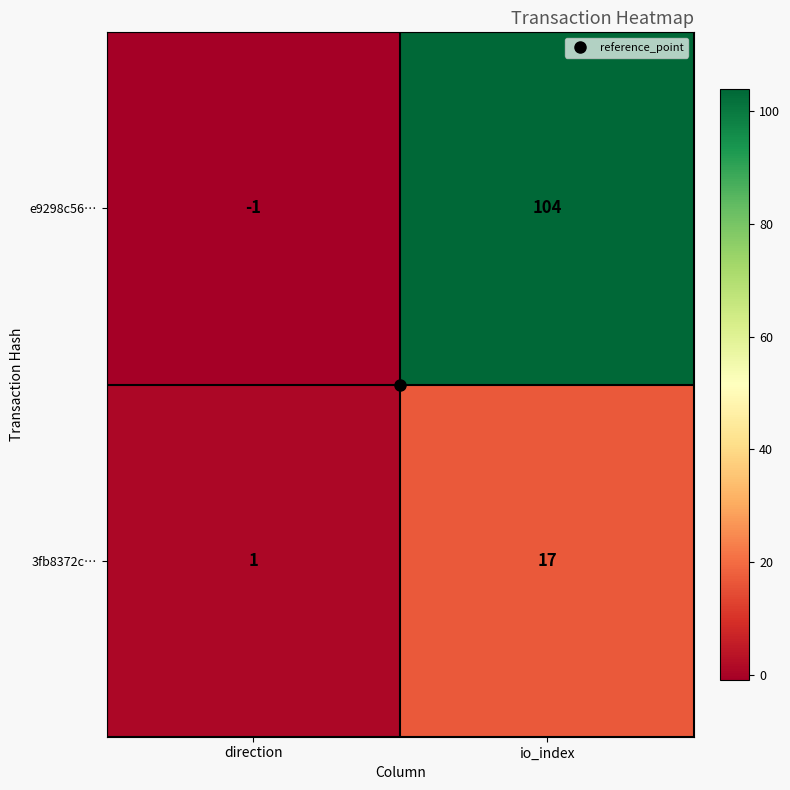

What is the greatest value displayed?

104